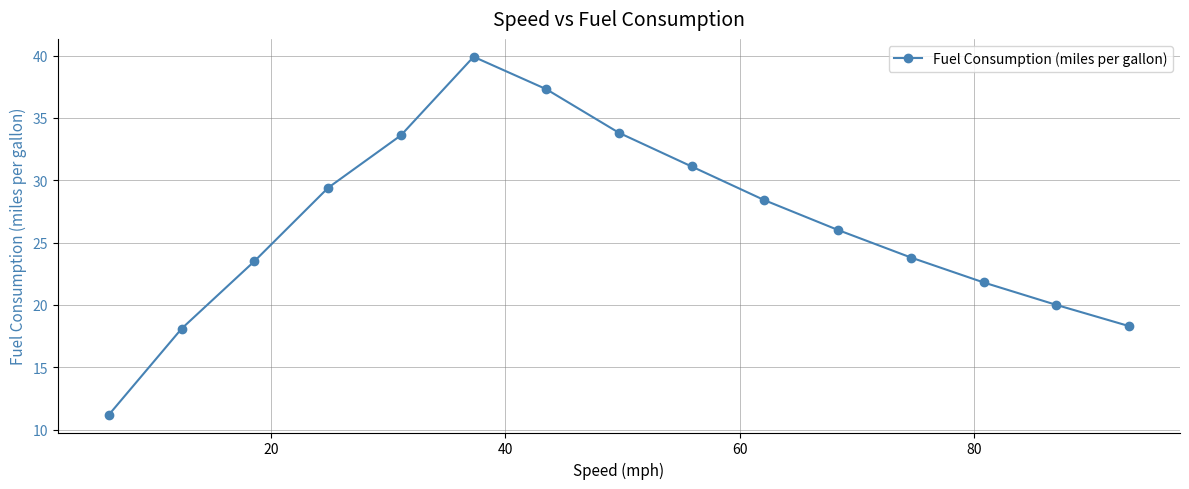

What is the difference between the maximum and second lowest values?

21.8